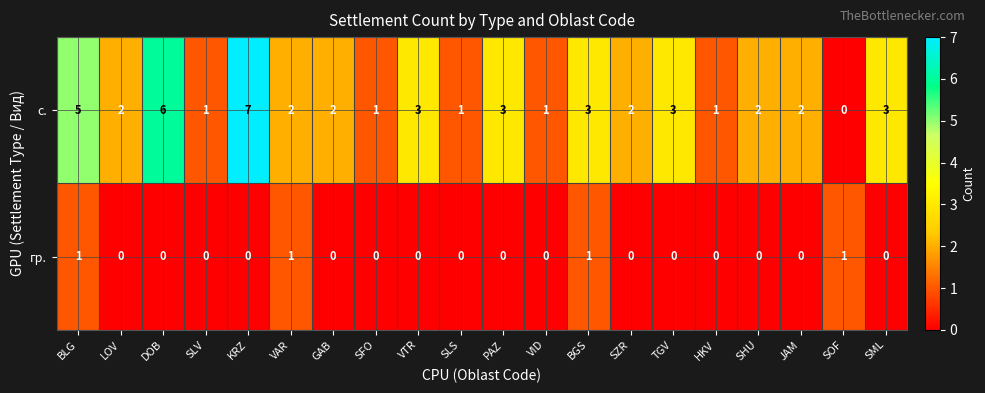

What is the spread (max minus min) of values at VID?

1